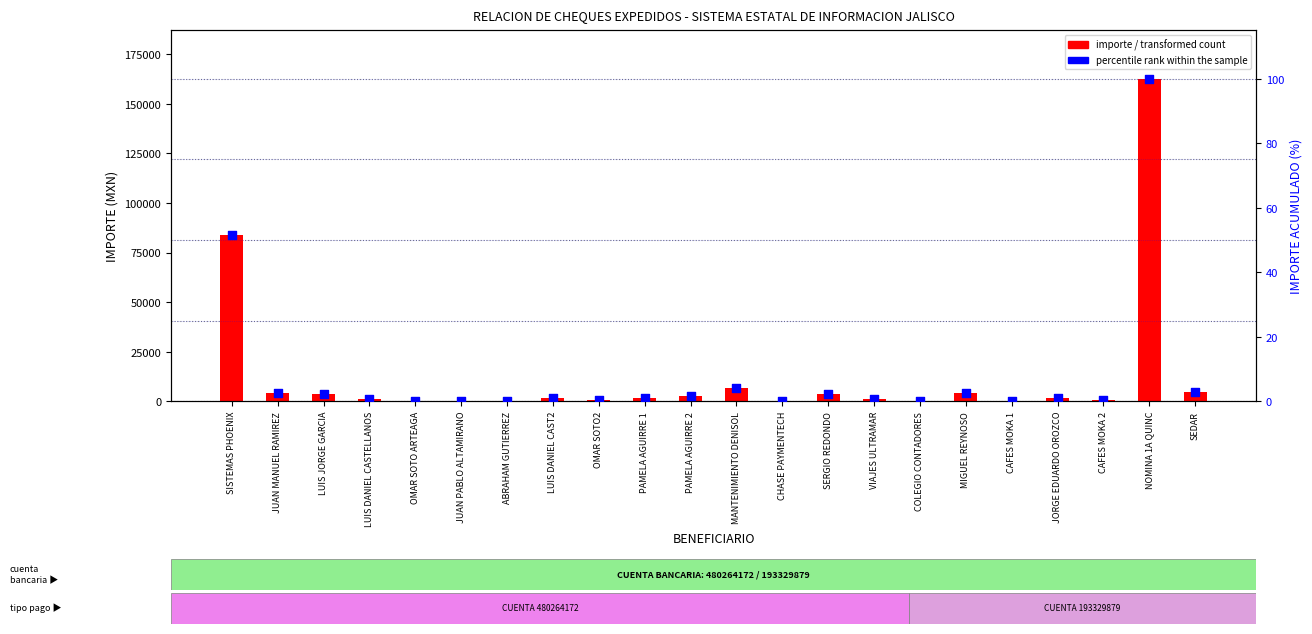

At which category is the sum across all series the highest?

NOMINA 1A QUINC